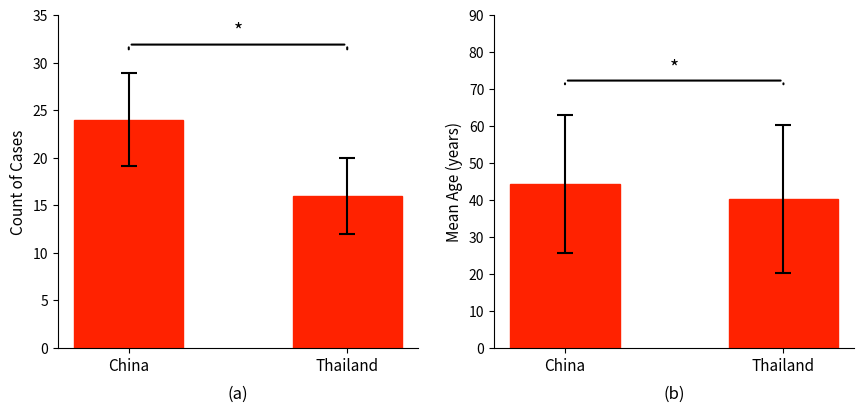

The Count series shows 25.3 at Thailand. True or false?

False